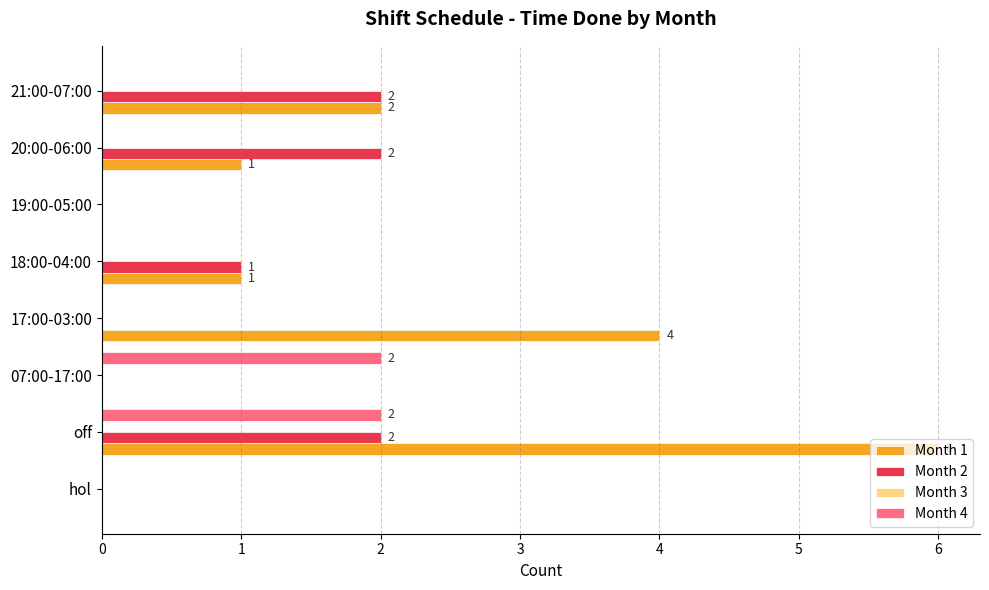

The value of Month 1 at 07:00-17:00 is 4. True or false?

False